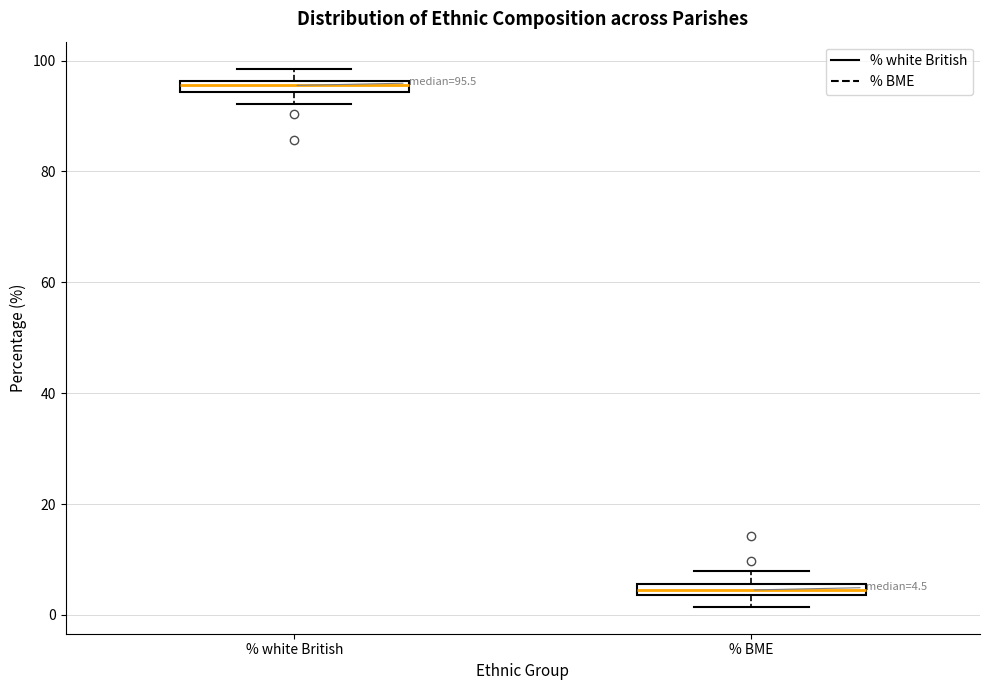

Which box's median line is the lowest?

% BME